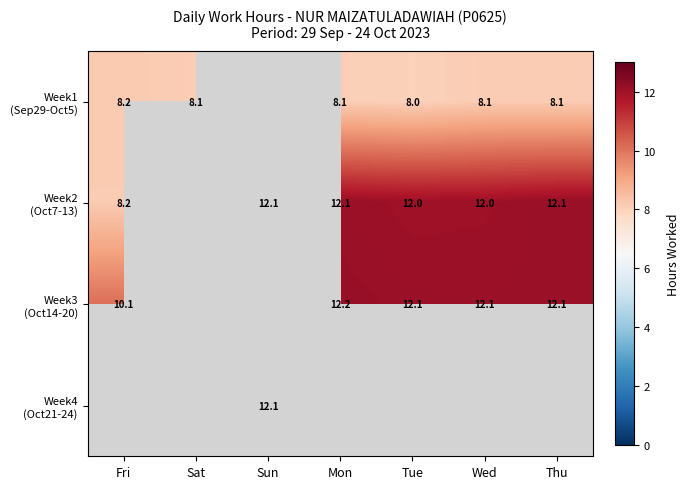

Is it true that Week4 (Oct21-24) equals -7.5 at Thu?

False